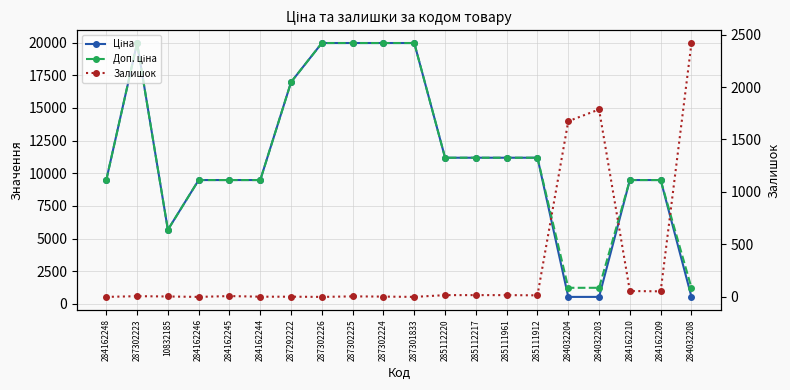

What is the label of the 16th point from the right?

284162245